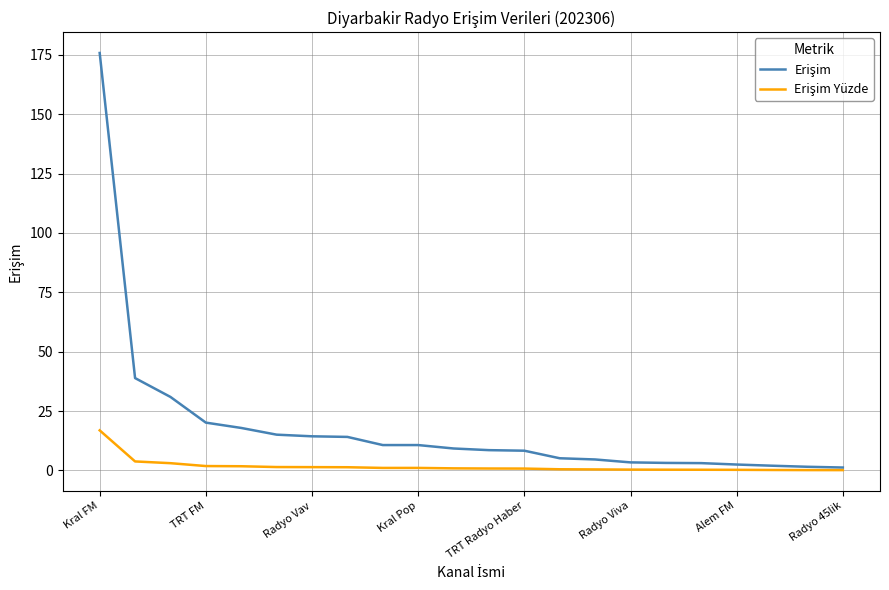

List the series in order of their overall mean, highest first.

Erişim, Erişim Yüzde